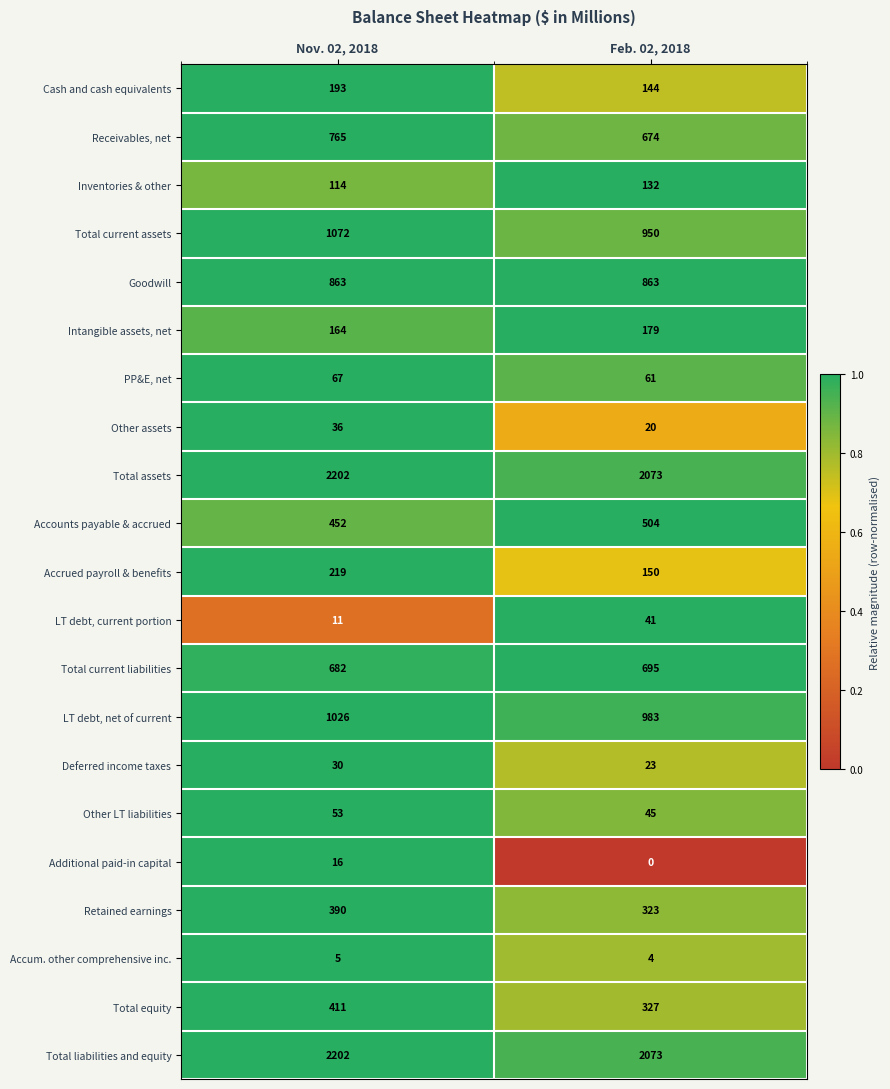

What is the approximate value of Total liabilities and equity at Nov. 02, 2018, to the nearest 10?

2200